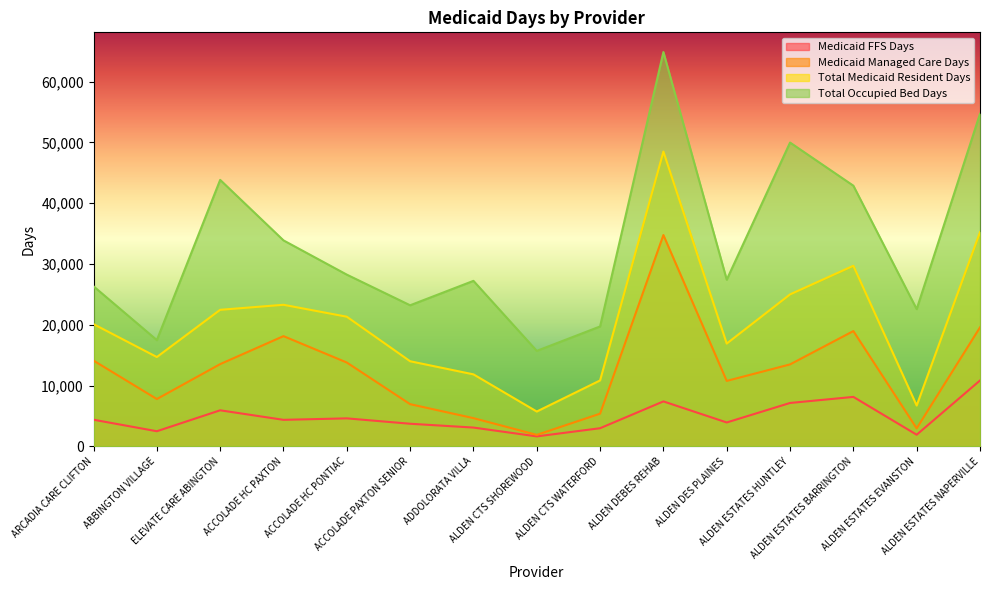

What are all the series names shown in the legend?

Medicaid FFS Days, Medicaid Managed Care Days, Total Medicaid Resident Days, Total Occupied Bed Days